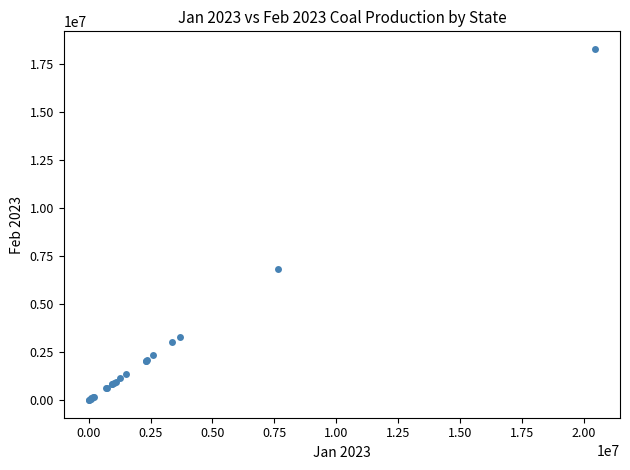

What Y value in the scatter plot is closest to 9160550?

6861355